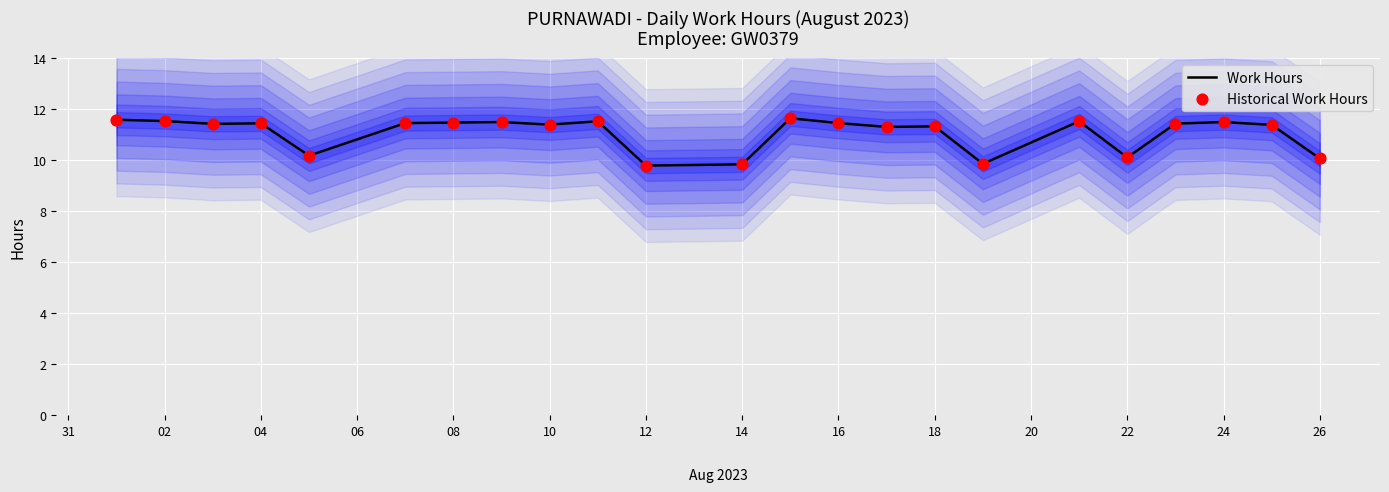

True or false: Work Hours has a value of 9.8 at 14.

True